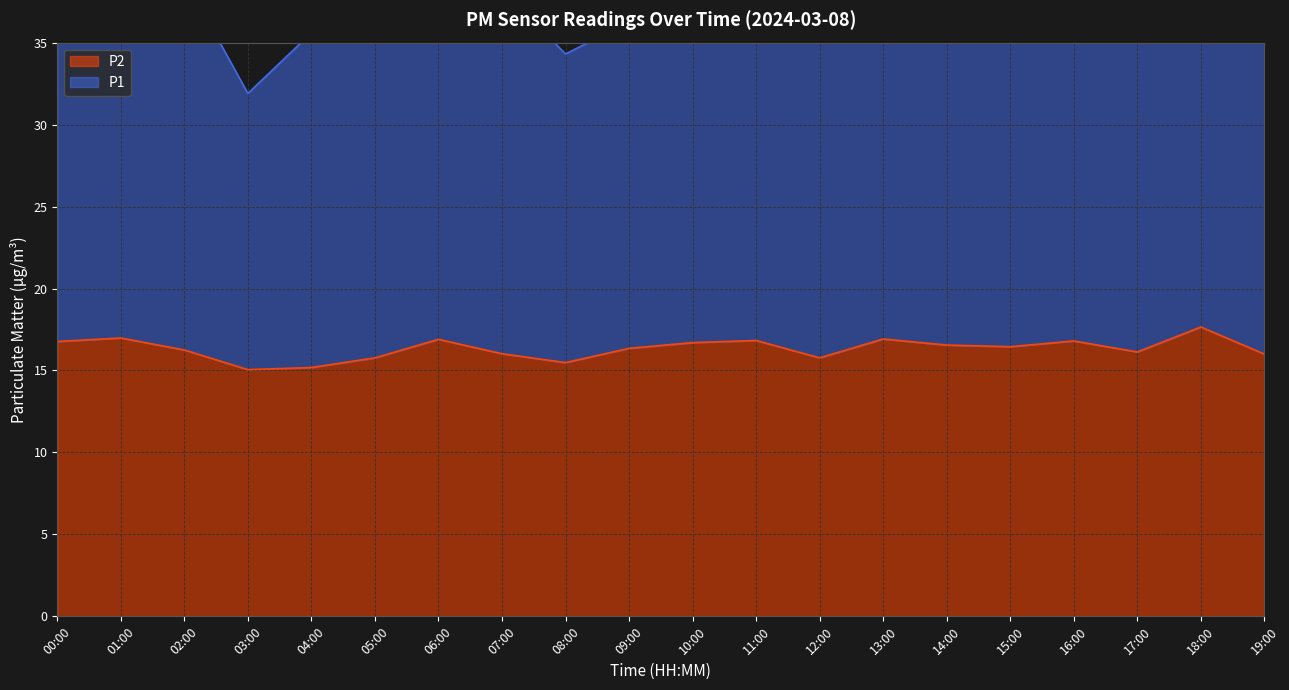

What is the lowest value of the P2 series?

15.1